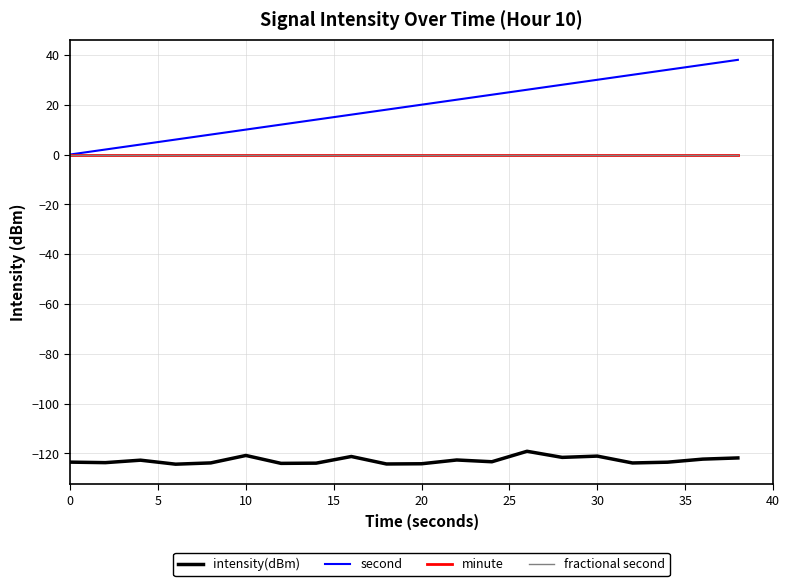

How many lines are shown in the chart?

4